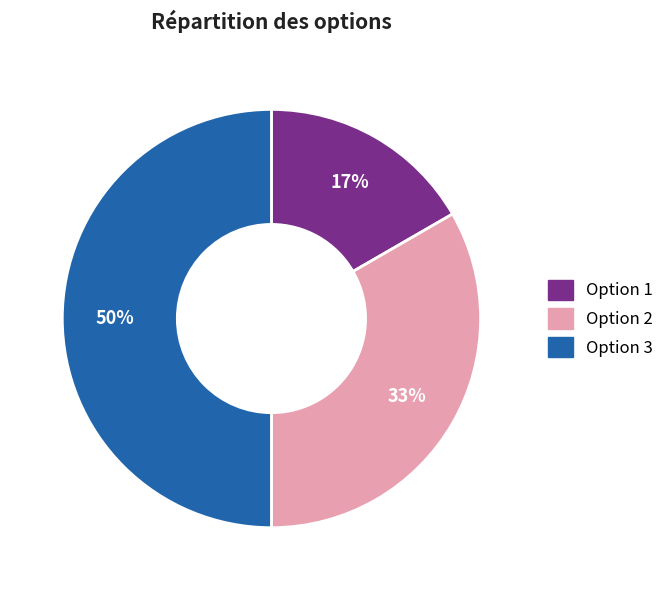

To the nearest percent, what is the difference between the Option 1 and Option 3 slice percentages?

33%